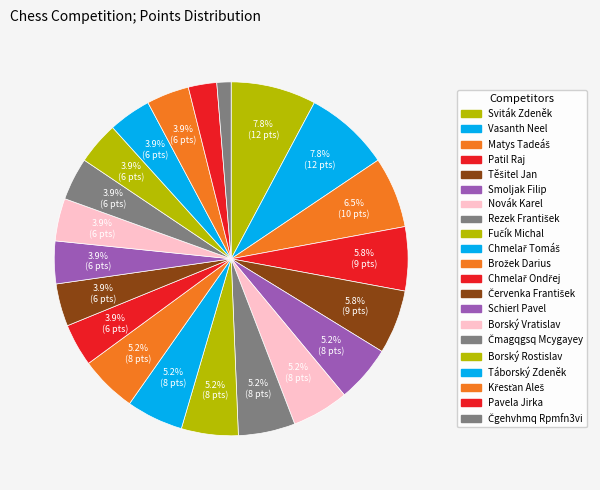

How many segments does this pie chart have?

21